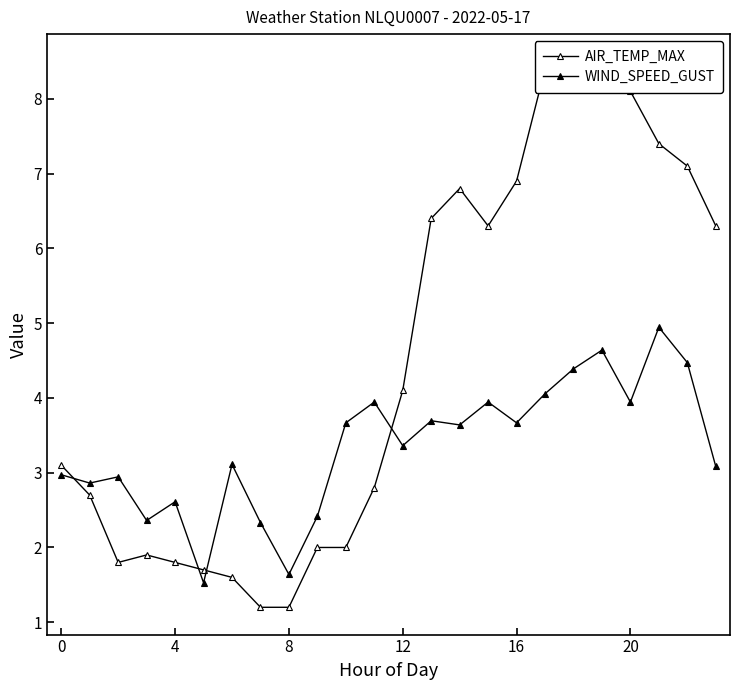

What is the label of the 5th point from the right?

19